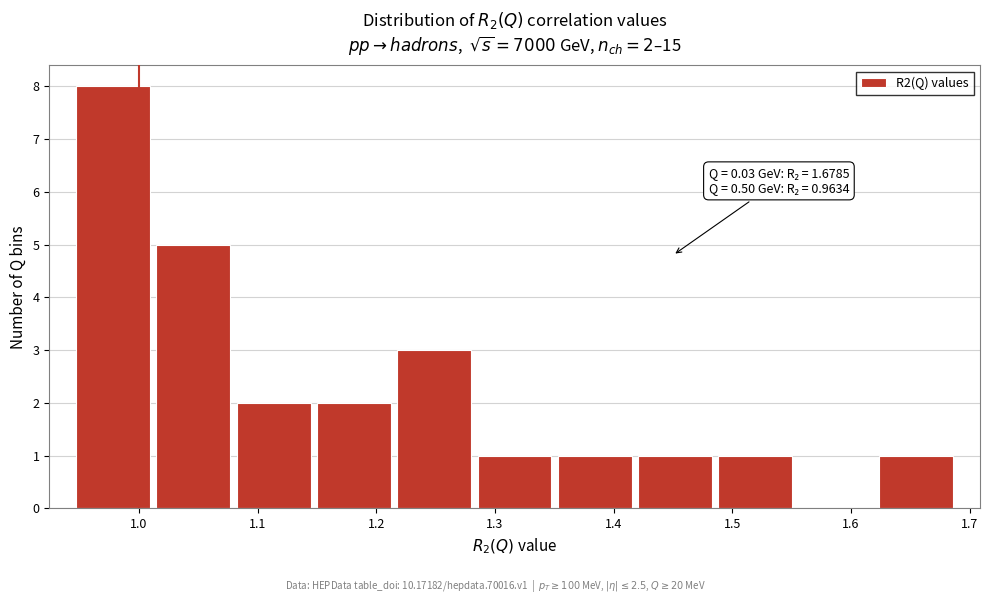

Over which range of the x-axis is the bar tallest?

0.94 to 1.01